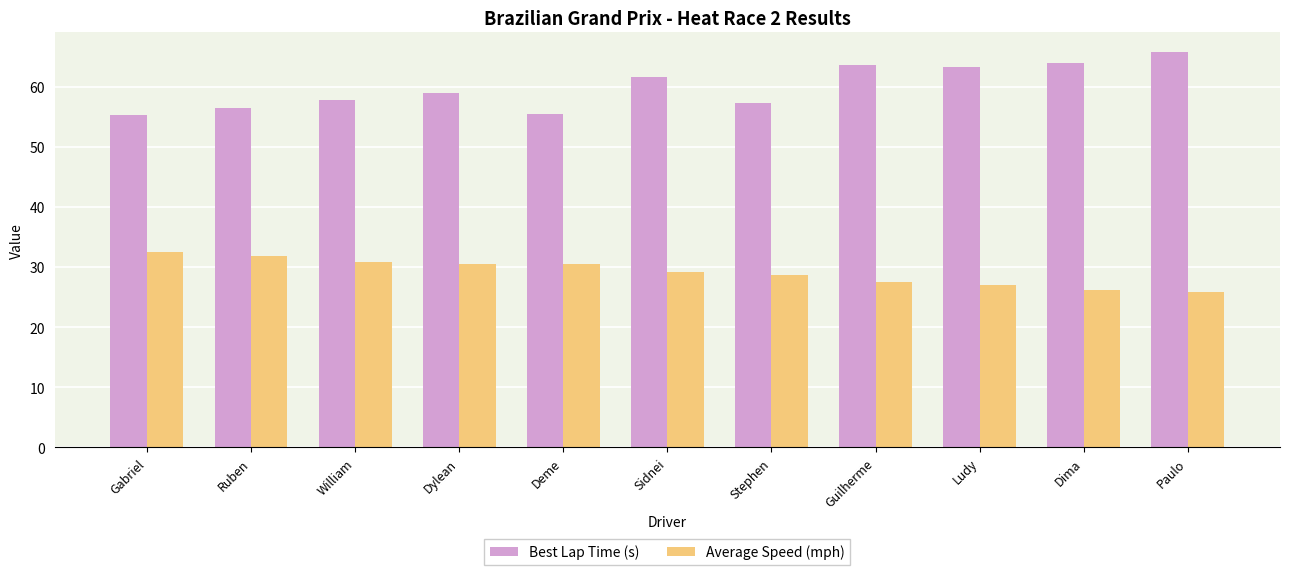

Rank the series by their maximum value, from lowest to highest.

Average Speed (mph), Best Lap Time (s)